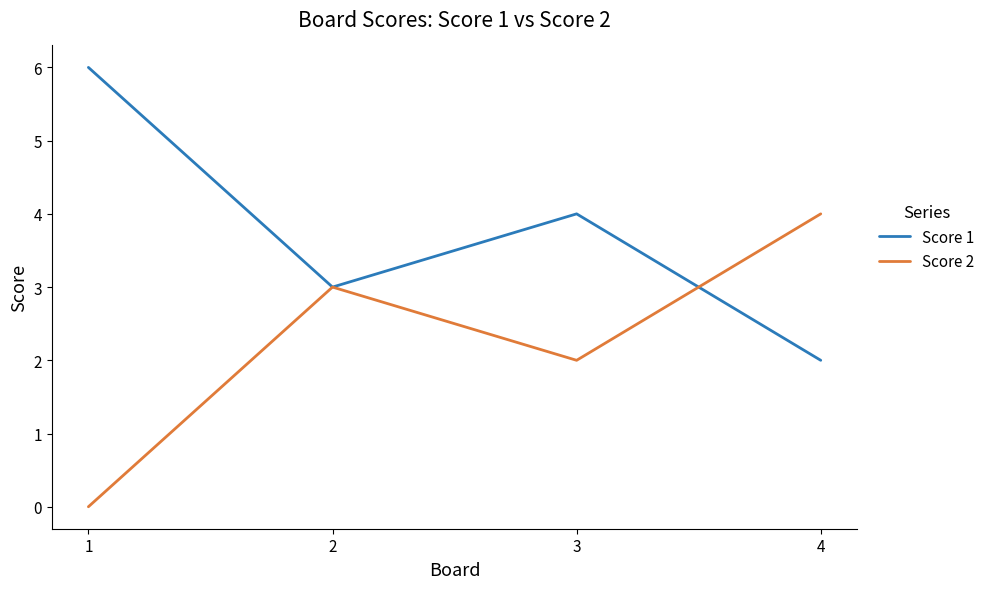

Is it true that Score 2 equals 2 at 3?

True